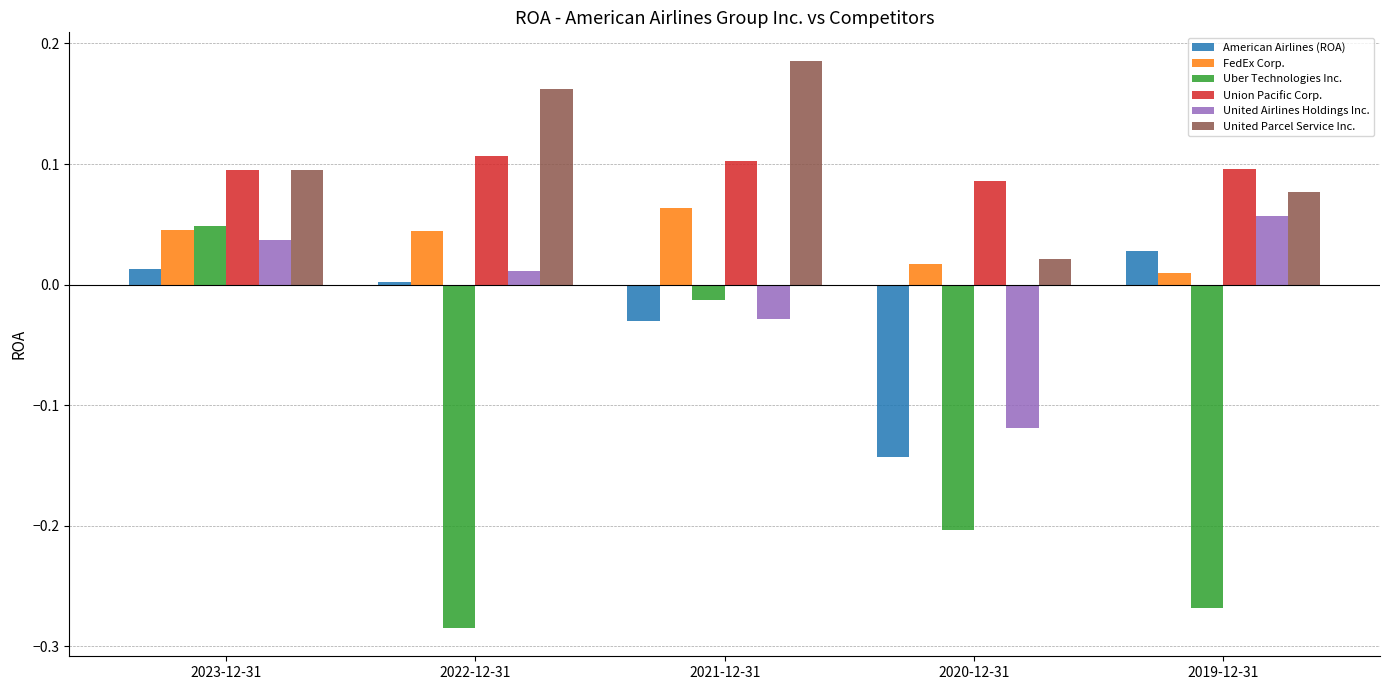

What are all the series names shown in the legend?

American Airlines (ROA), FedEx Corp., Uber Technologies Inc., Union Pacific Corp., United Airlines Holdings Inc., United Parcel Service Inc.